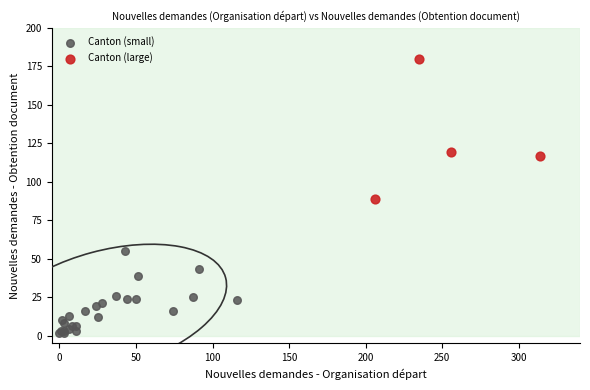

Which series contains the highest Y value?

Canton (large)